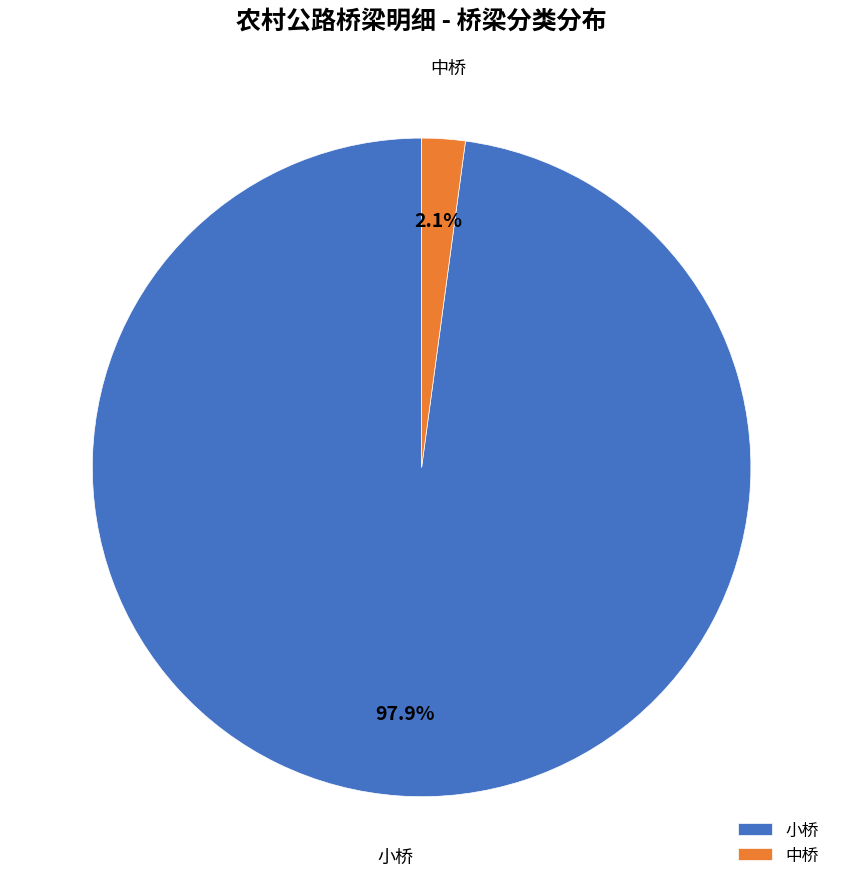

Combined, do 小桥 and 中桥 account for over 50%?

Yes